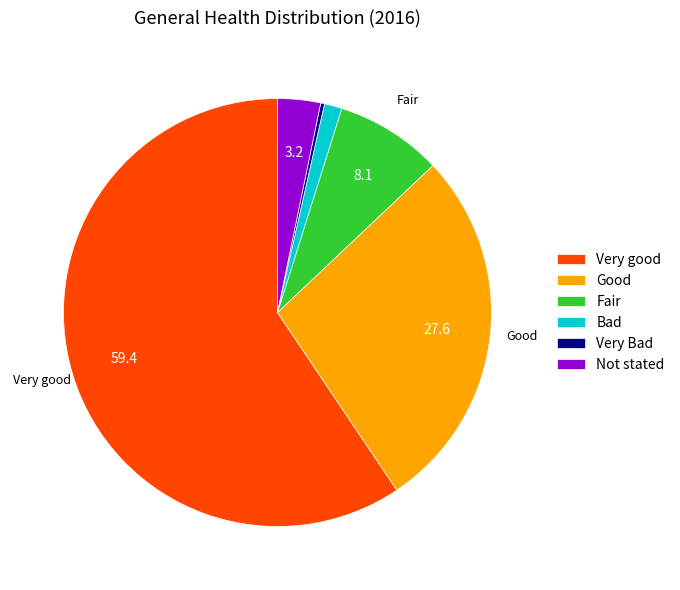

Which slice represents more than half of the pie?

Very good